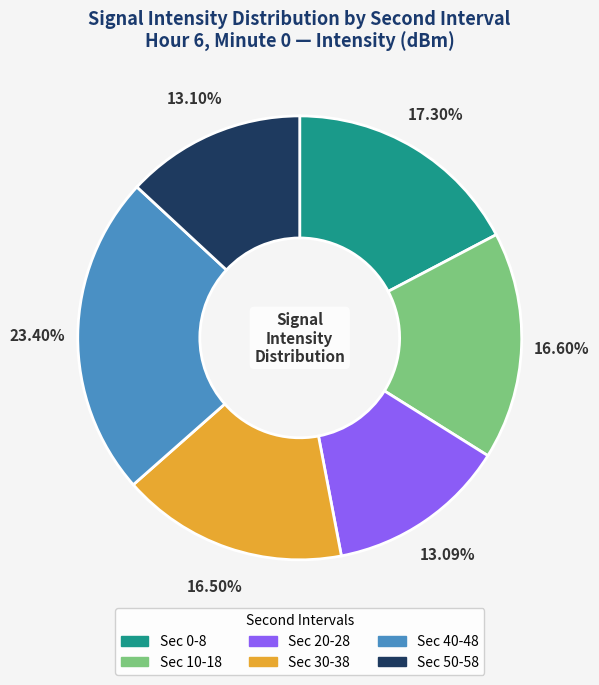

Is there any slice that represents more than half of the pie?

No